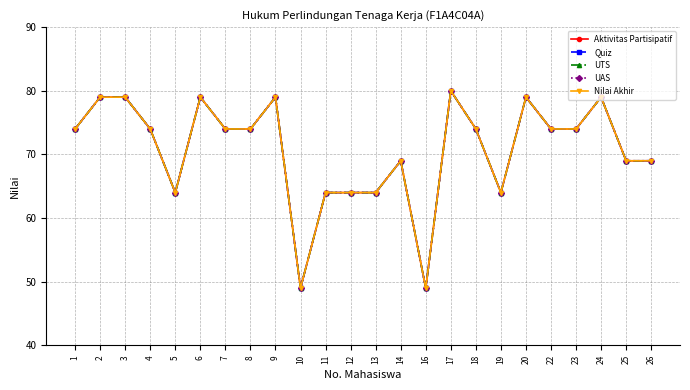

Which label corresponds to the smallest value in the chart?

10